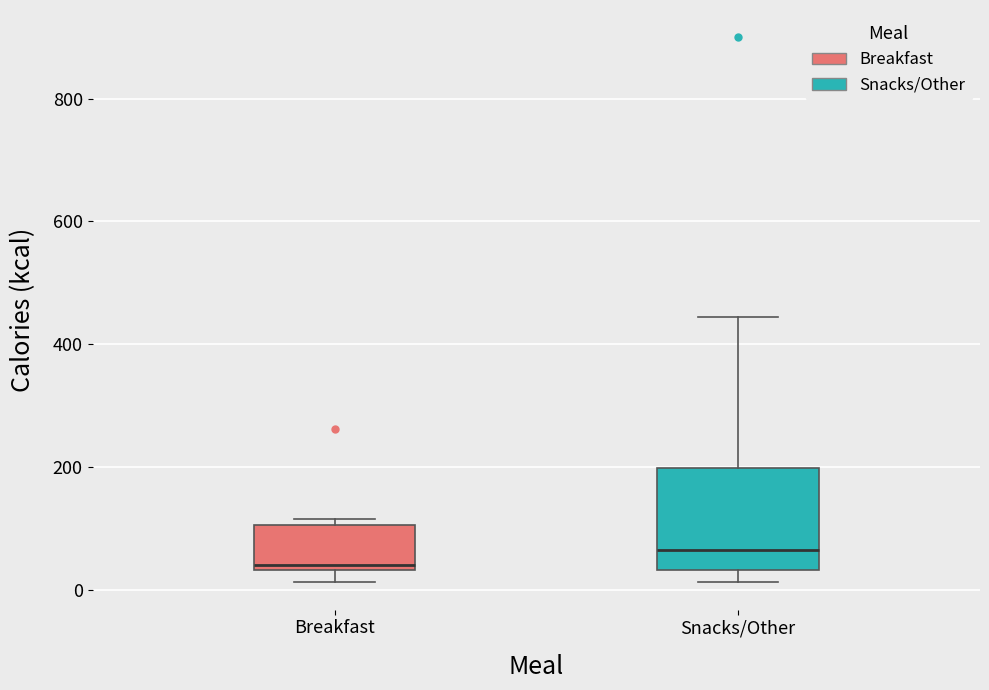

Which box is the tallest, from its lower edge to its upper edge?

Snacks/Other